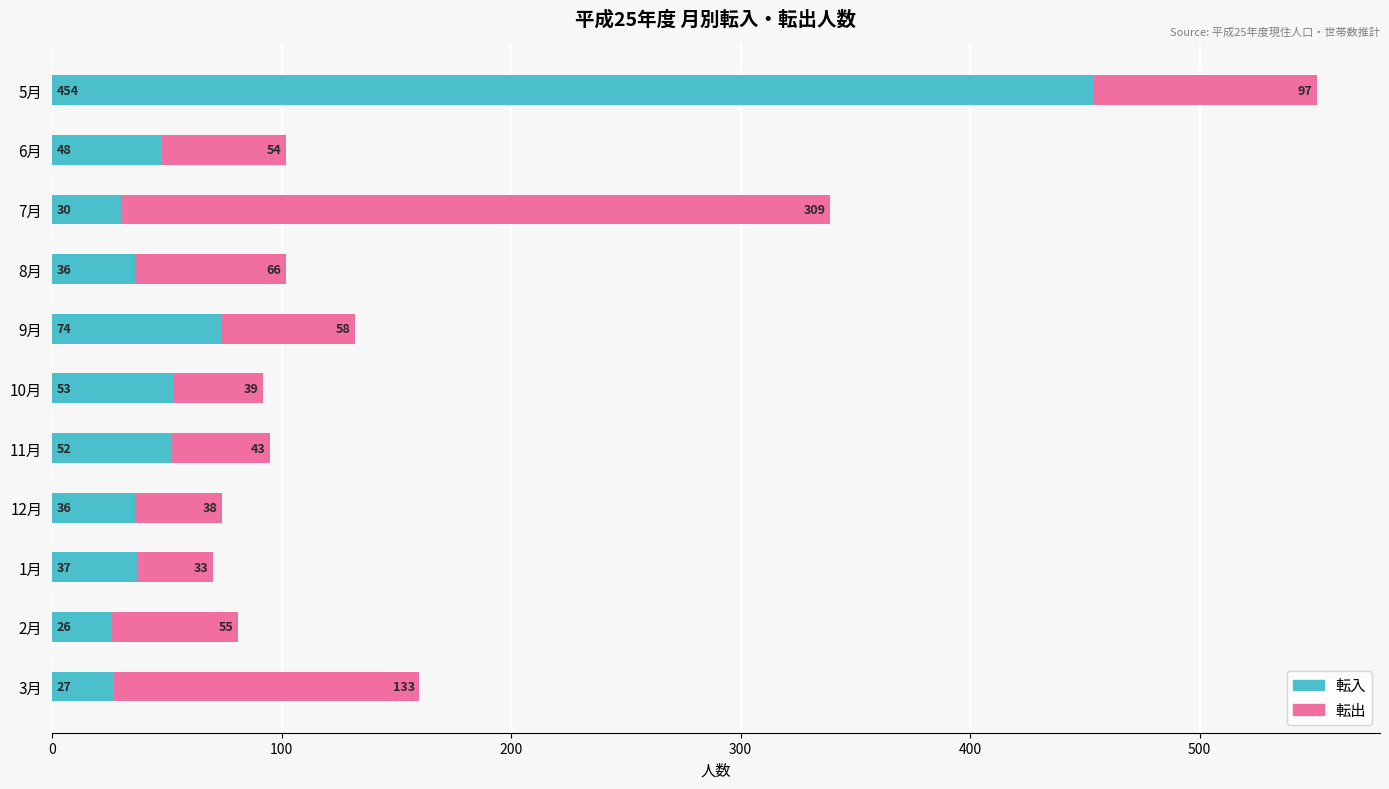

The value of 転入 at 12月 is 13. True or false?

False